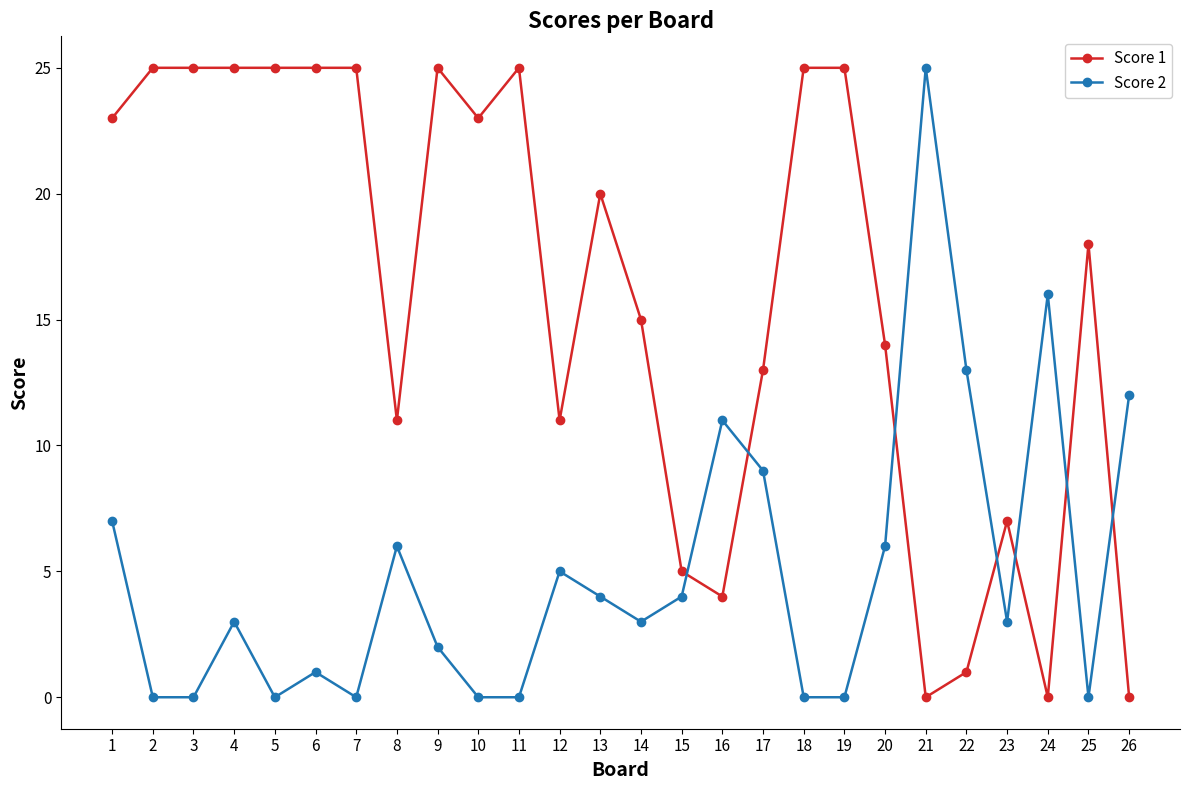

What is the total value across all series at 2?

25